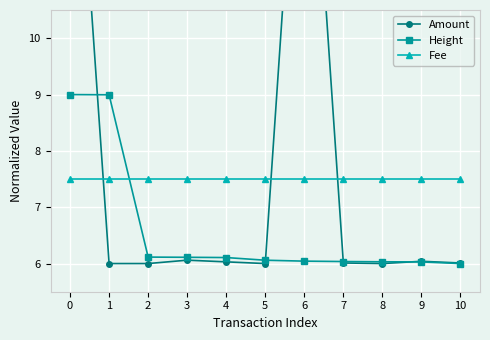

The Fee series shows 7.5 at 7. True or false?

True